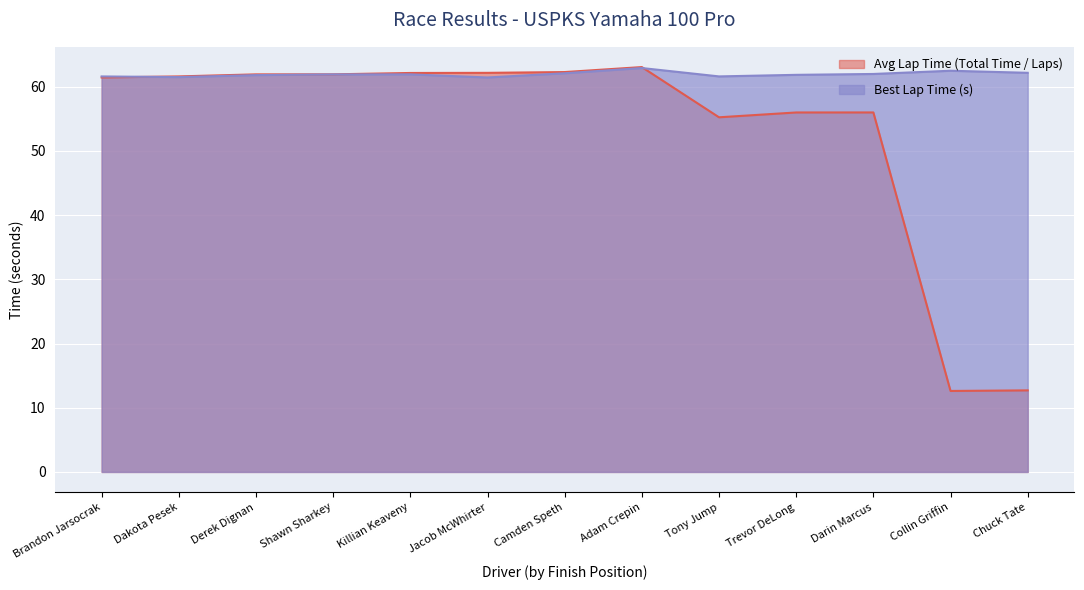

Reading right to left, extract all data points from this chart.

Total Time (s): 12.7	12.6	56.0	56.0	55.2	63.0	62.3	62.1	62.1	61.9	61.9	61.6	61.4
Best Lap Time (s): 62.2	62.5	62.0	61.8	61.6	62.9	62.1	61.4	61.9	61.9	61.8	61.5	61.6